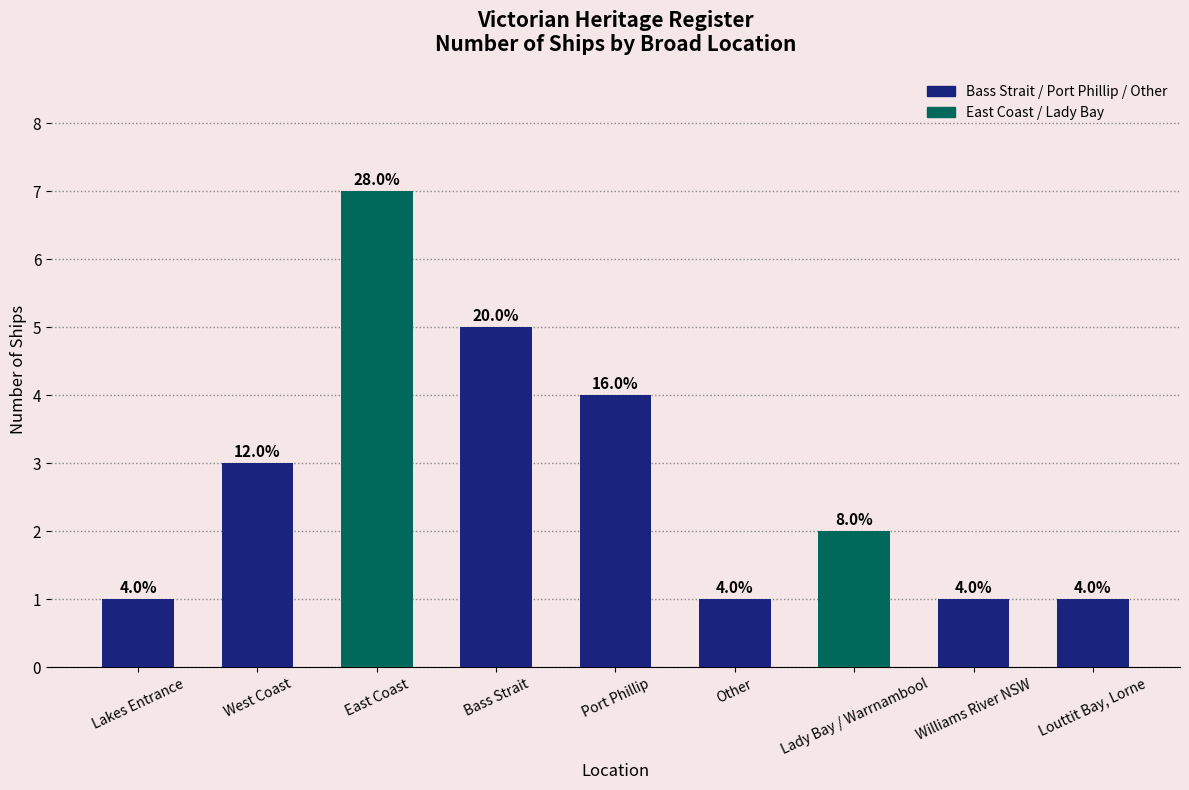

What is the difference between the second highest and second lowest values?

4